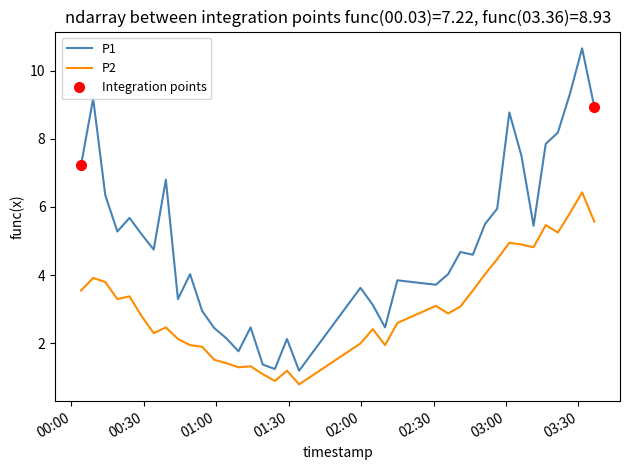

True or false: P1 and P2 cross at least once.

False